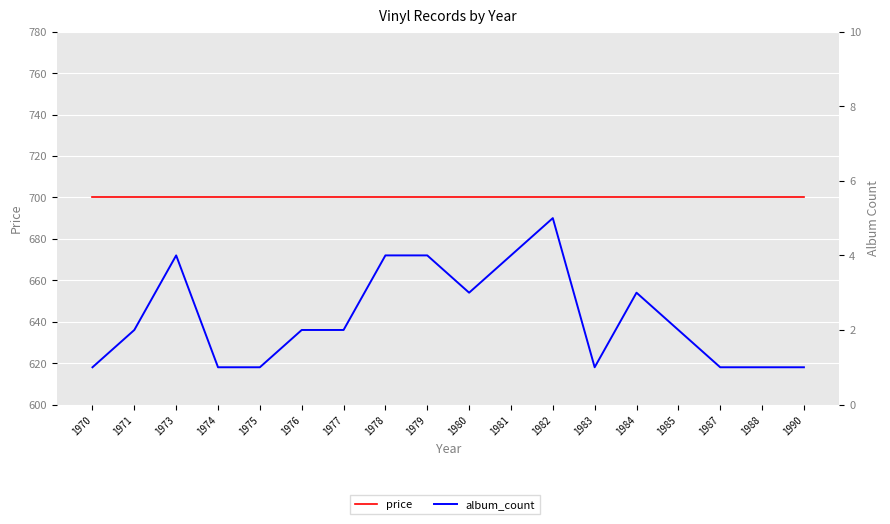

Between 1973 and 1981, which series saw the biggest shift?

price